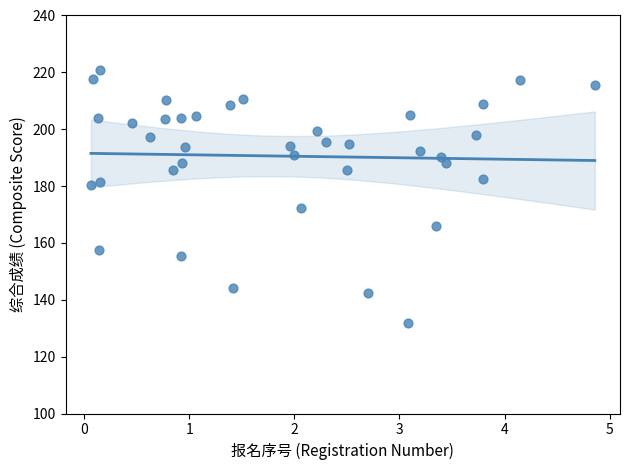

What is the range of X values (max minus min)?

4.8